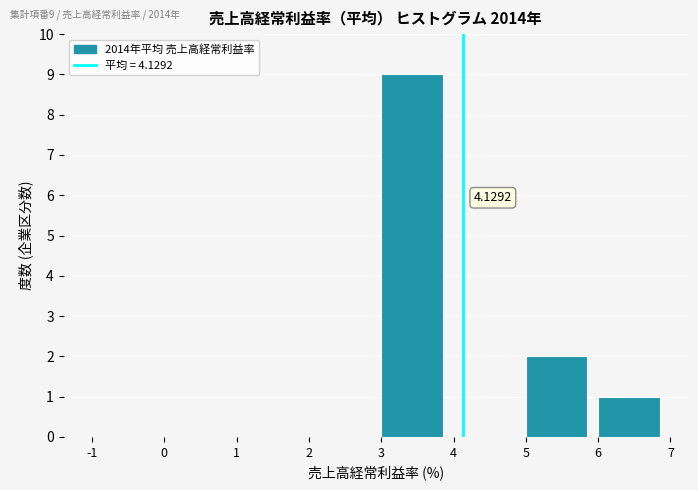

Which range on the x-axis has the tallest bar?

3 to 4